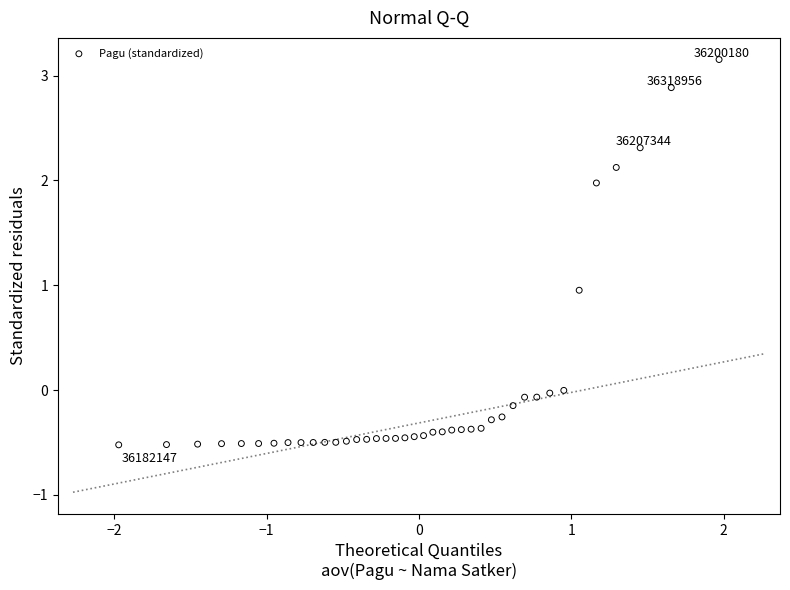

What is the range of X values (max minus min)?

3.9